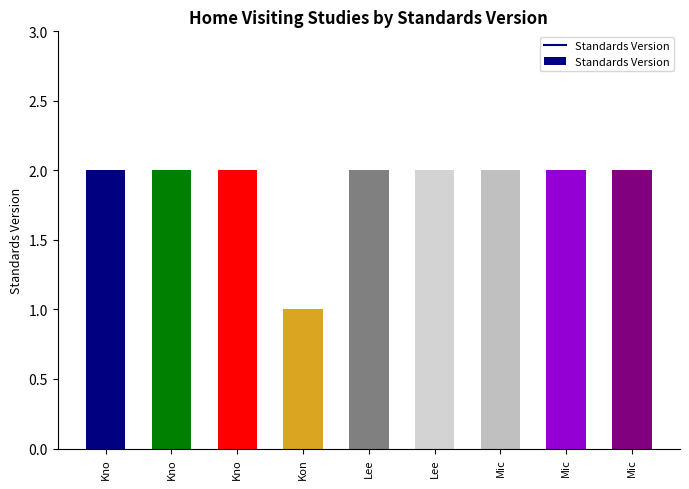

Are the bars horizontal?

No